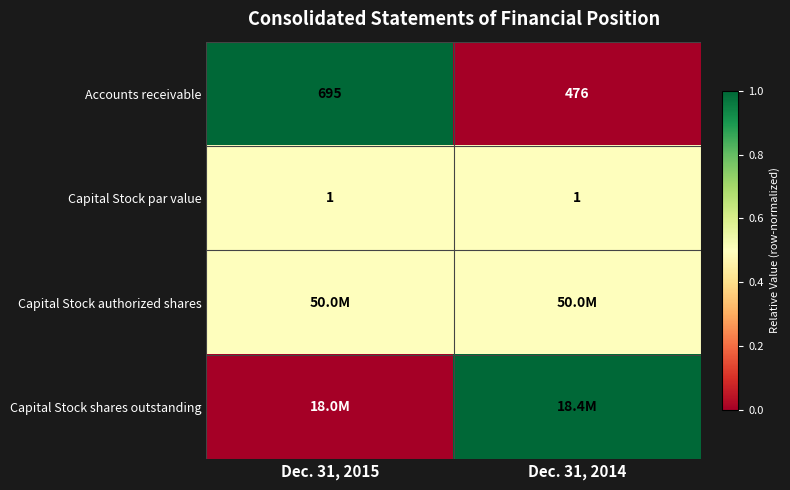

The value of Capital Stock par value at Dec. 31, 2014 is 0.3. True or false?

False